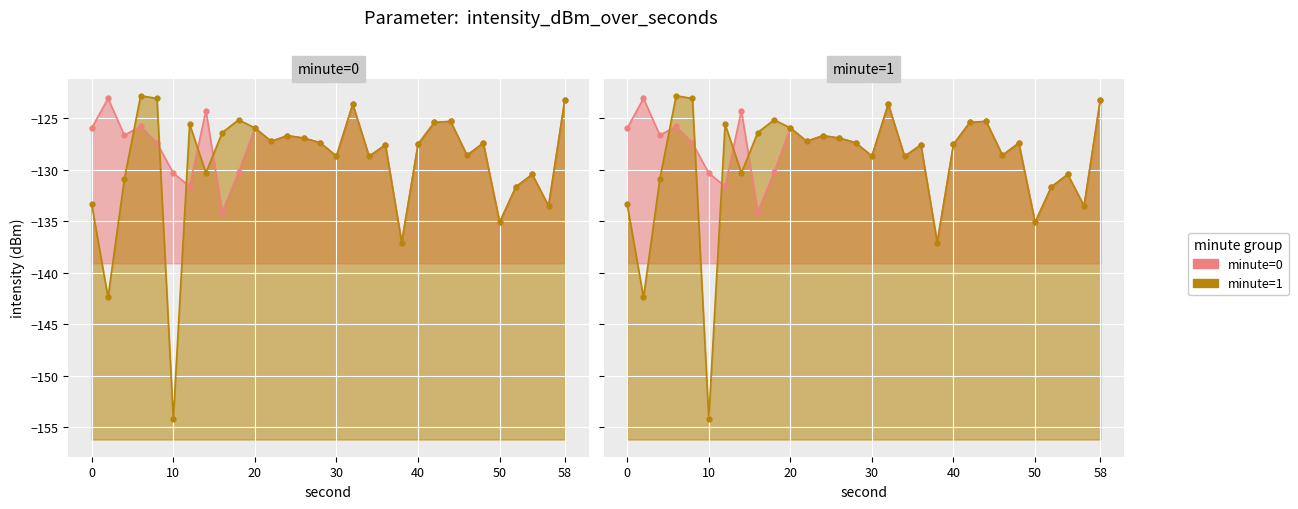

What is the smallest value displayed?

-154.2